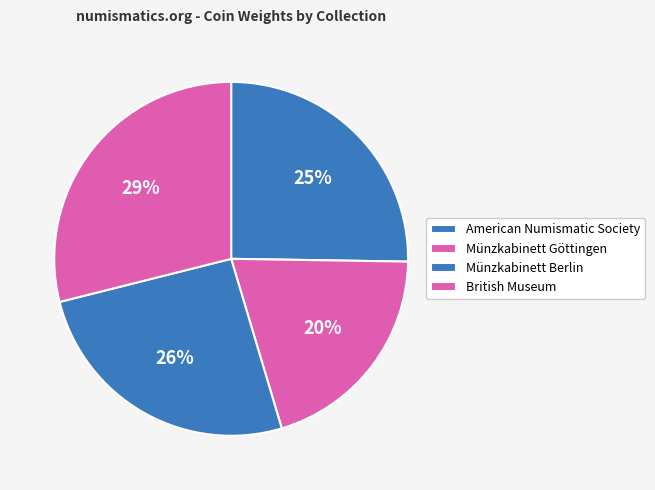

How many segments does this pie chart have?

4